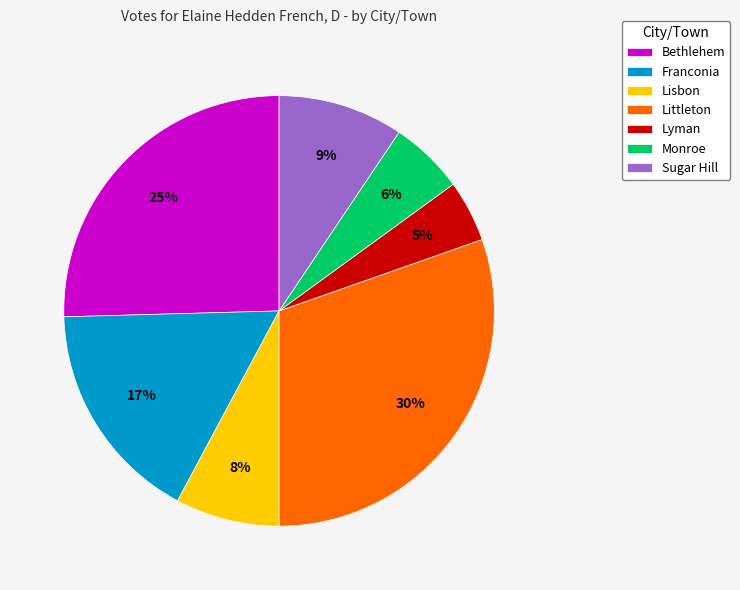

Between Franconia and Littleton, which is larger?

Littleton